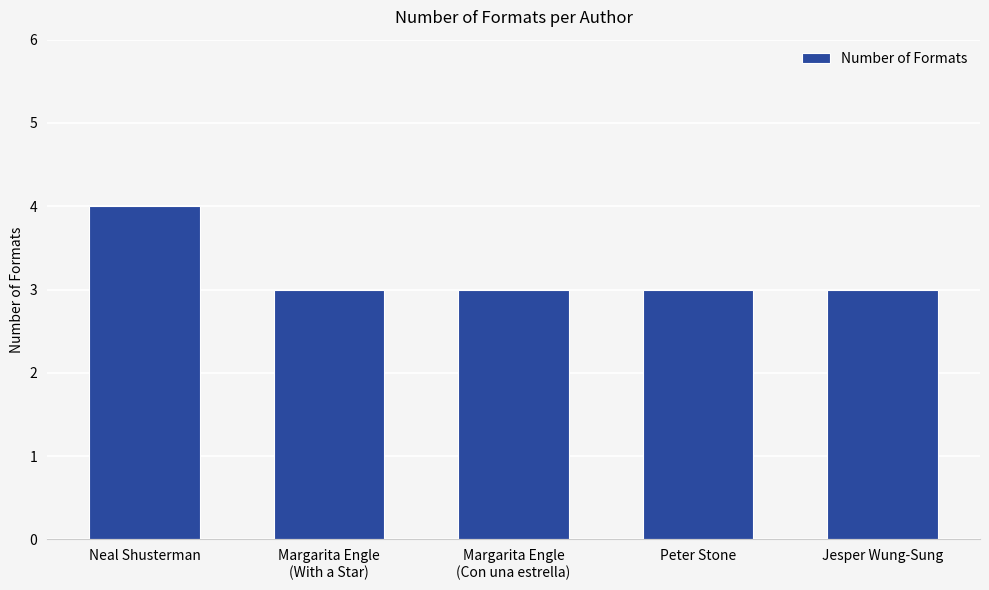

What is the change in value from Neal Shusterman to Margarita Engle
(With a Star)?

-1